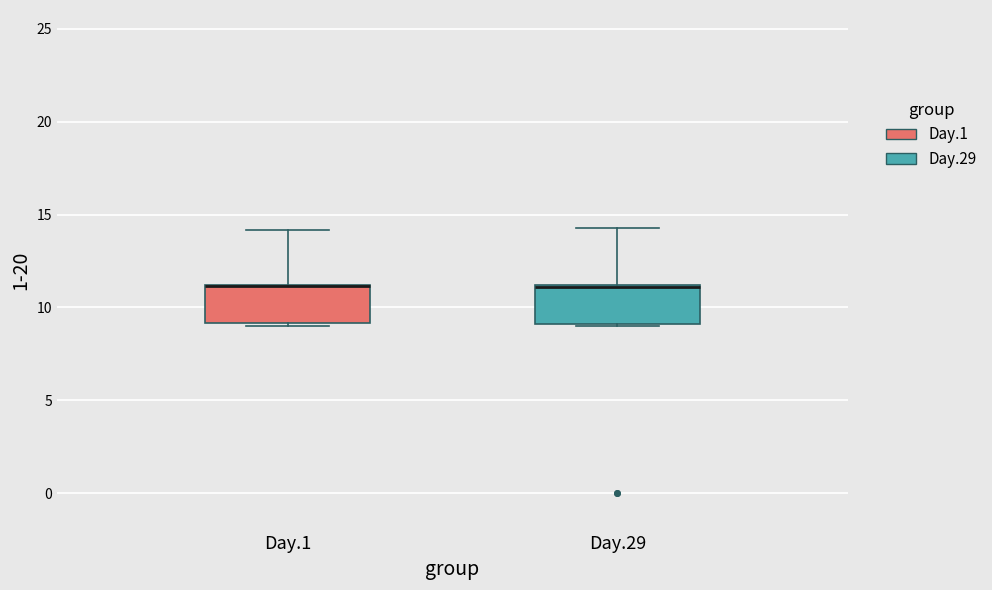

Reading left to right, transcribe this box plot: for each box, give where its median line is, the range the box spans, and where its two whiskers end, as read against the y-axis. The values are not printed on the chart, so give them approximately, as read against the axis.

Day.1: median 11.0 (drawn on the box's upper edge), box 9.0 to 11.0, whiskers 9.0 (just below the box's lower edge) to 14.0
Day.29: median 11.0, box 9.0 to 11.0, whiskers 9.0 to 14.5